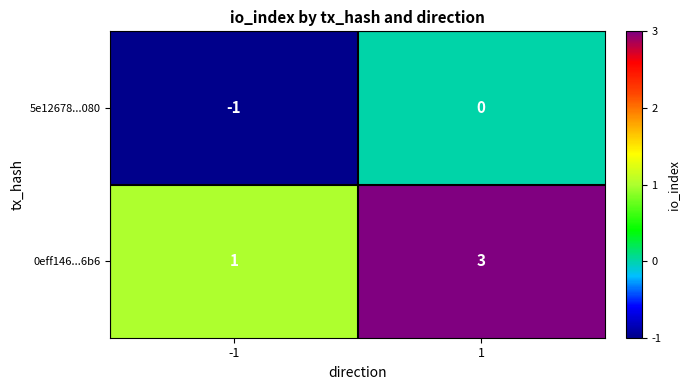

What is the difference between the highest and lowest values at -1?

2